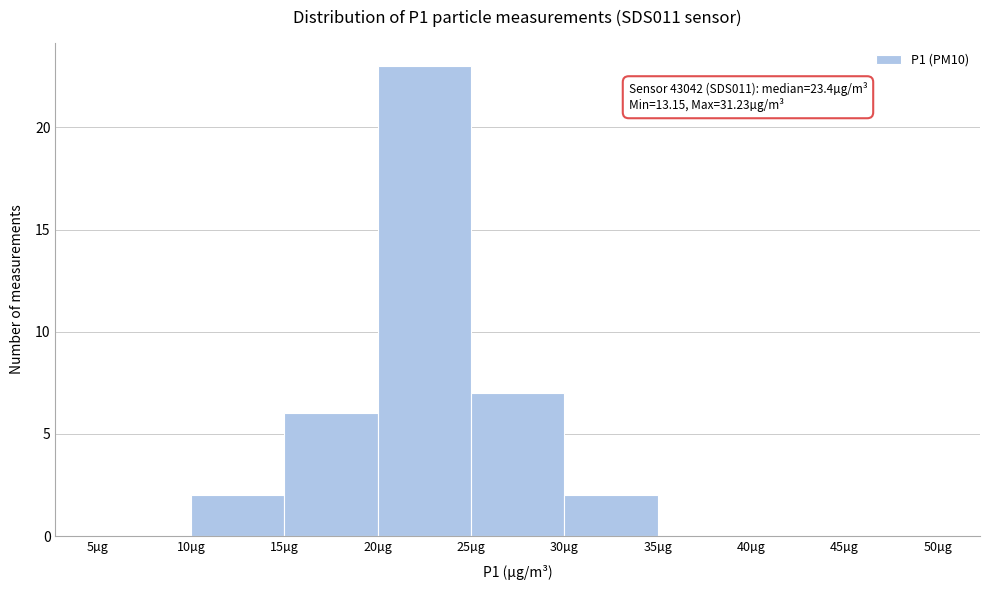

Over which range of the x-axis is the bar tallest?

20 to 25